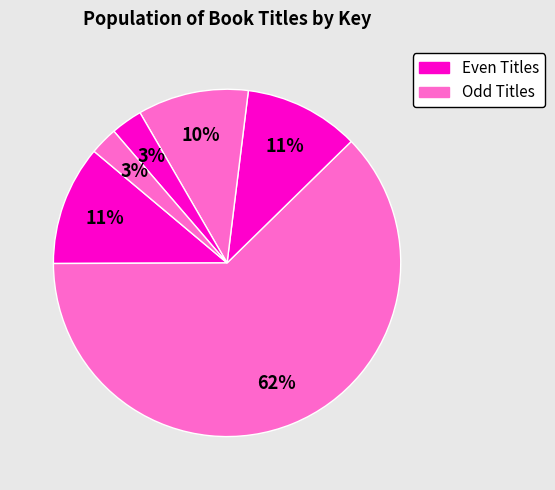

How many slices are in this pie chart?

6